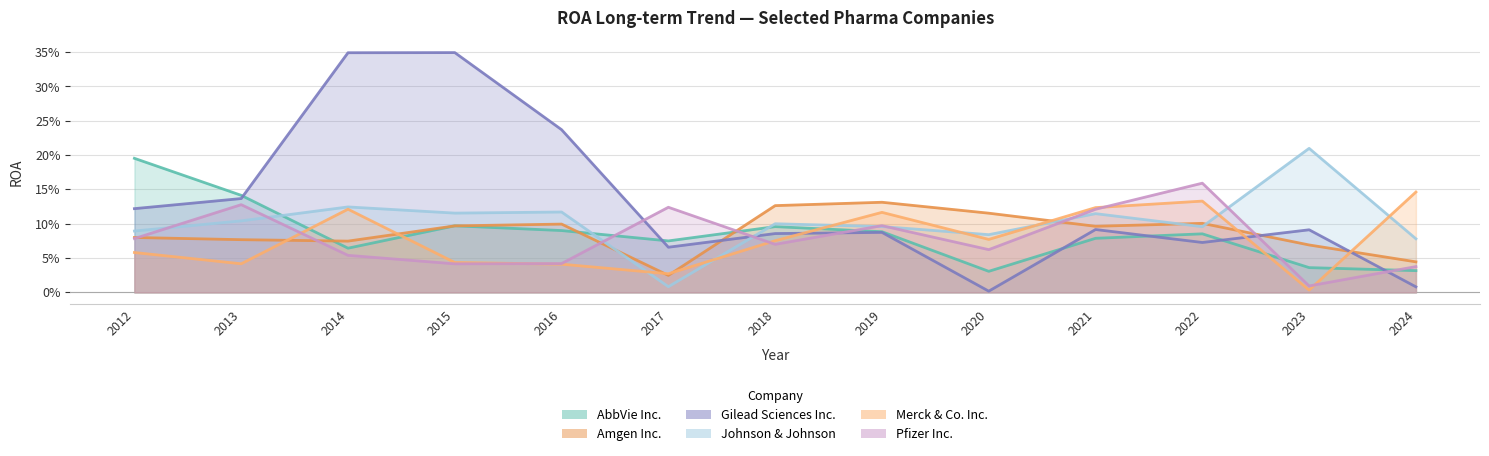

Which category has the lowest value across all series?

2020